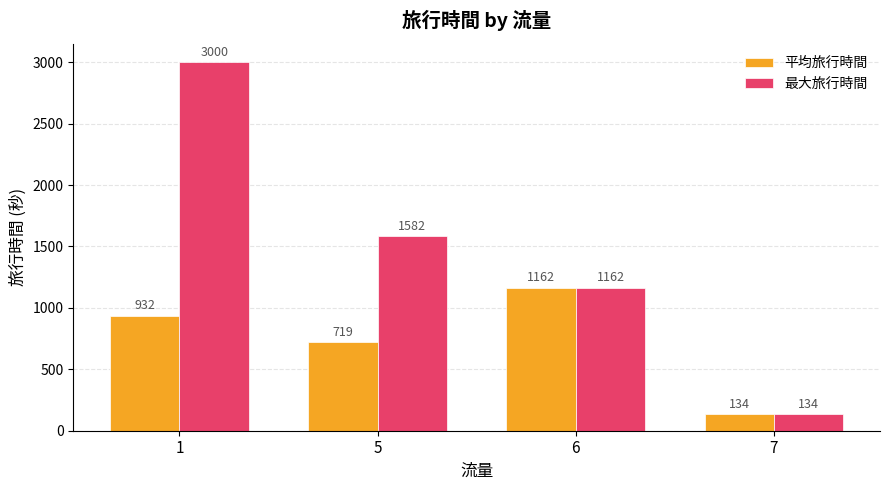

Where is 最大旅行時間 nearest to the value 1567?

5